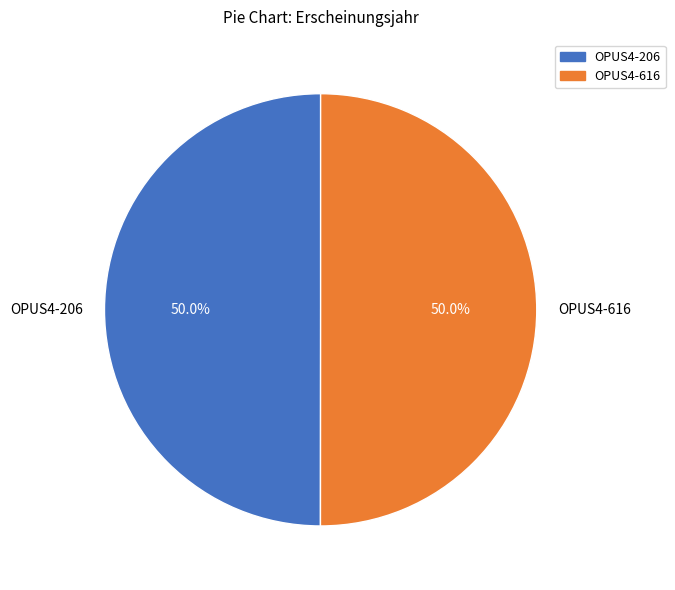

Approximately how many times larger is the value at OPUS4-616 compared to OPUS4-206?

1.0